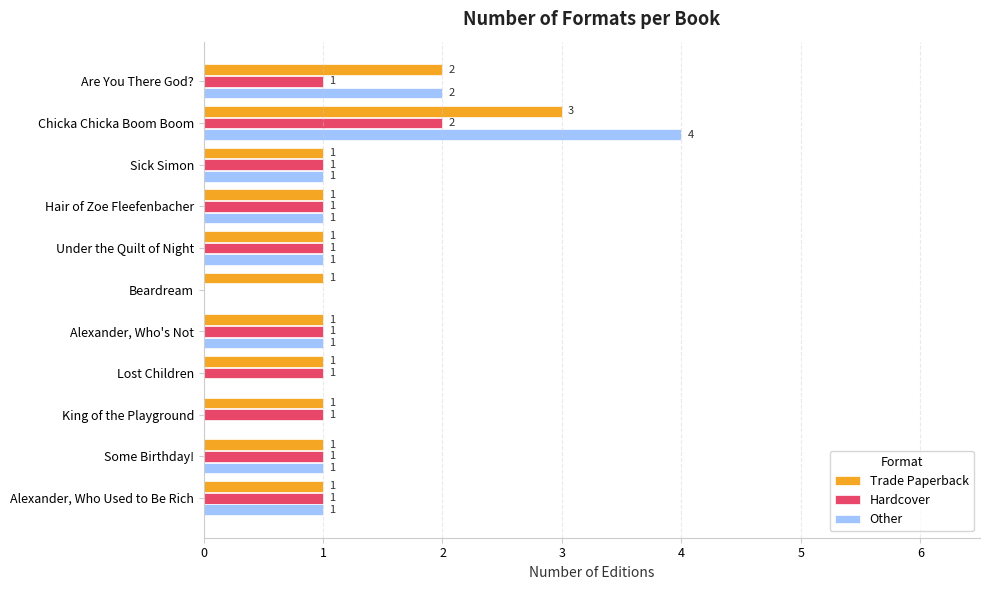

The Trade Paperback series shows 3 at Chicka Chicka Boom Boom. True or false?

True